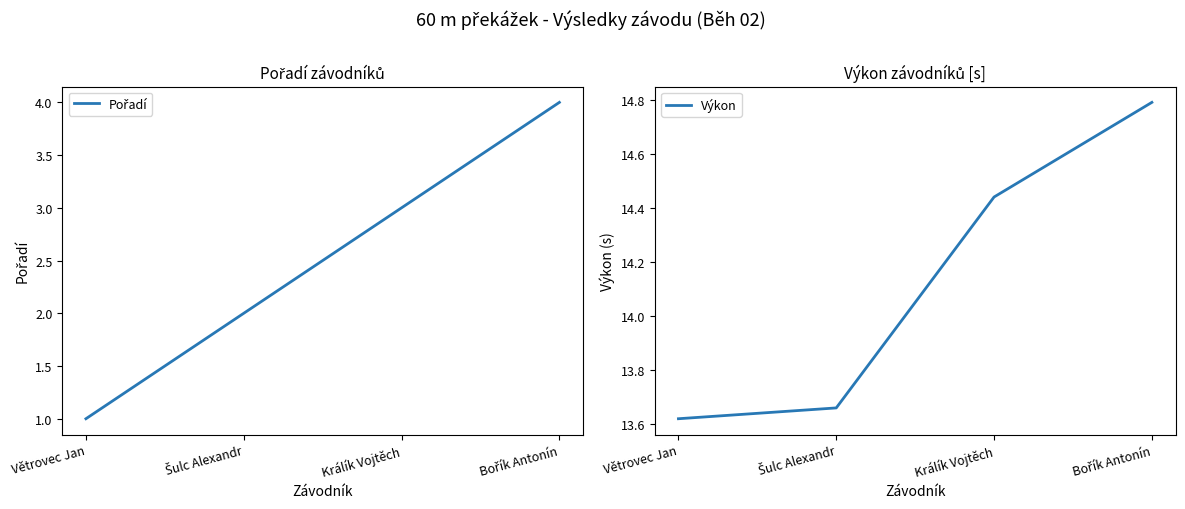

What is the sum of all Pořadí values?

10.0